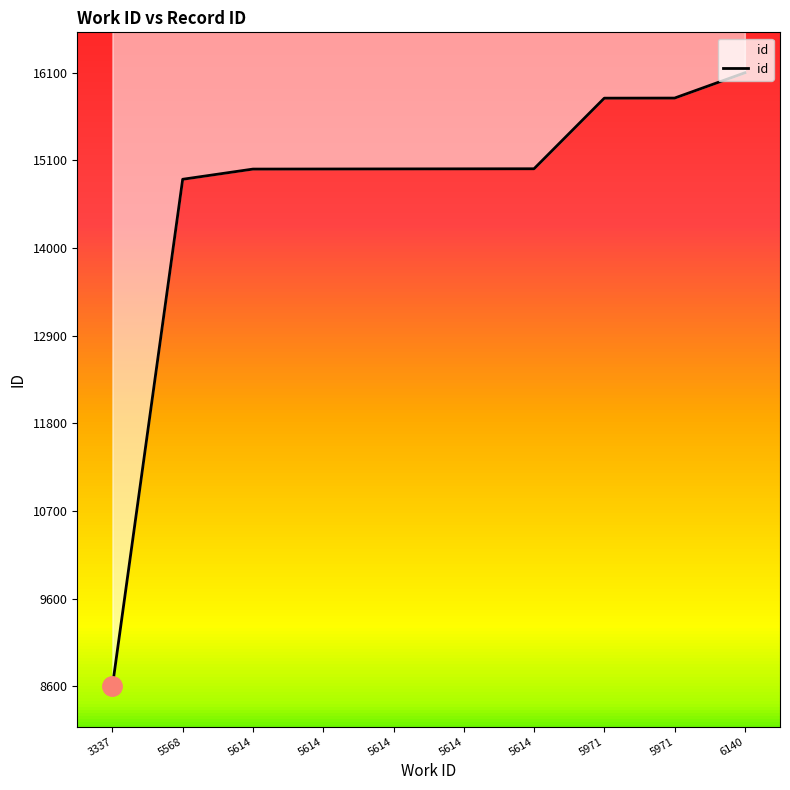

At which category does the chart reach its peak across all series?

6140